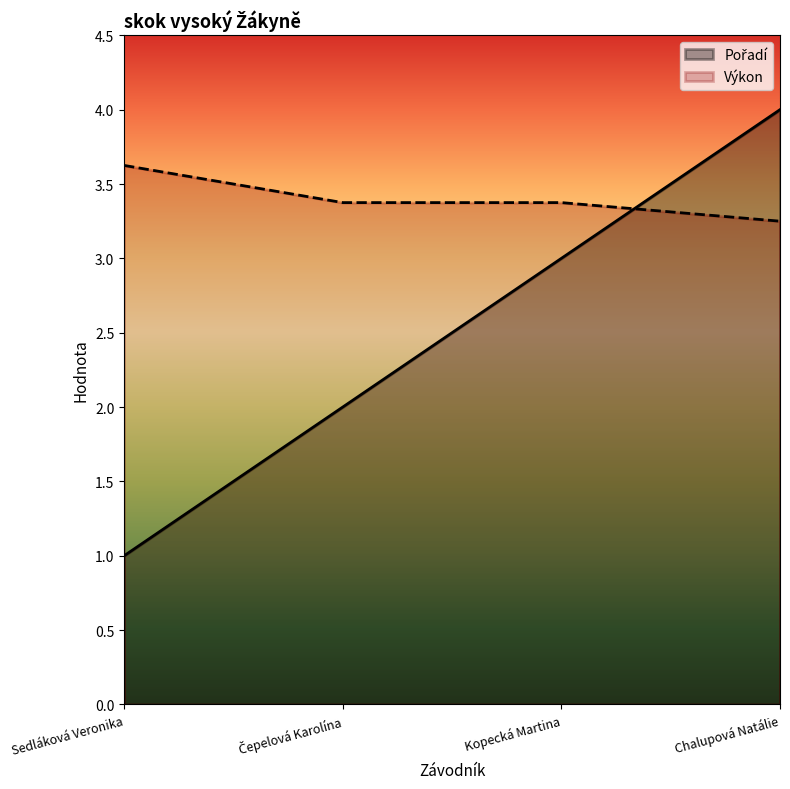

What is the average value of the Pořadí series?

2.5